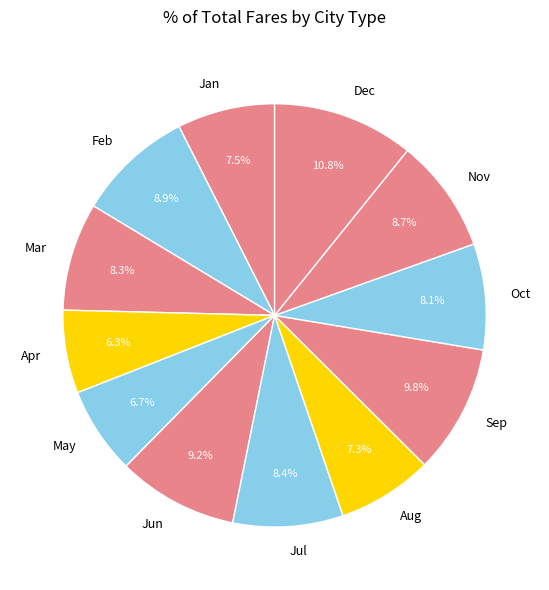

Does Dec represent more than half of the total?

No